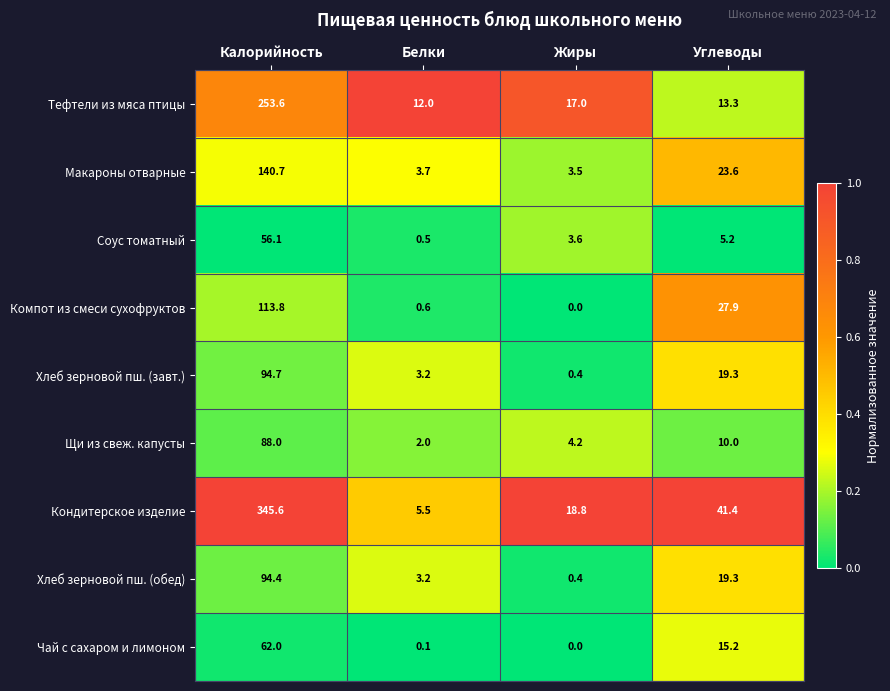

What is the total value across all series at Жиры?

47.9